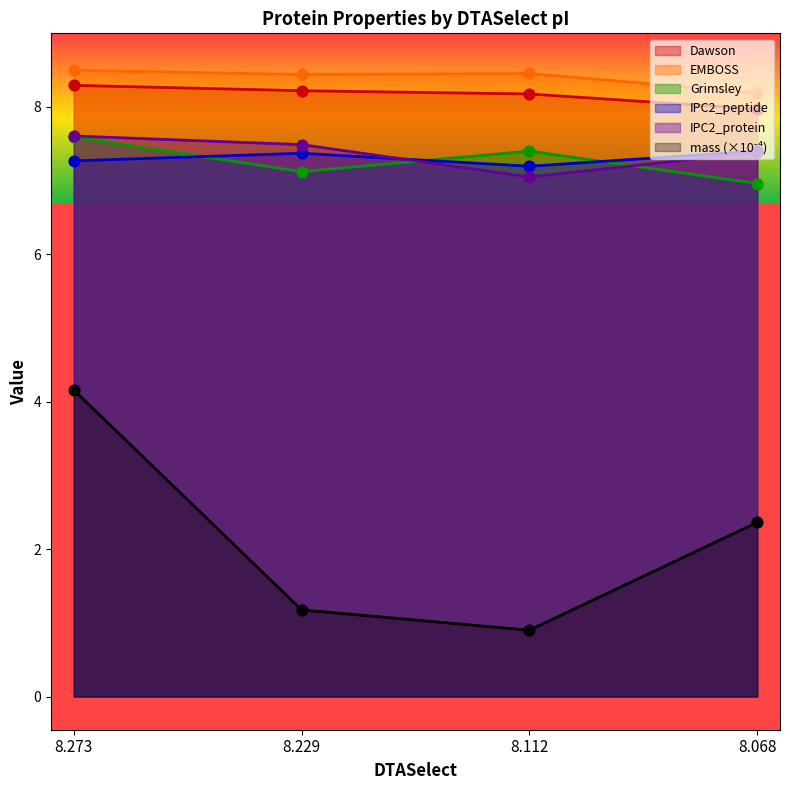

At which category is the sum across all series the highest?

8.273